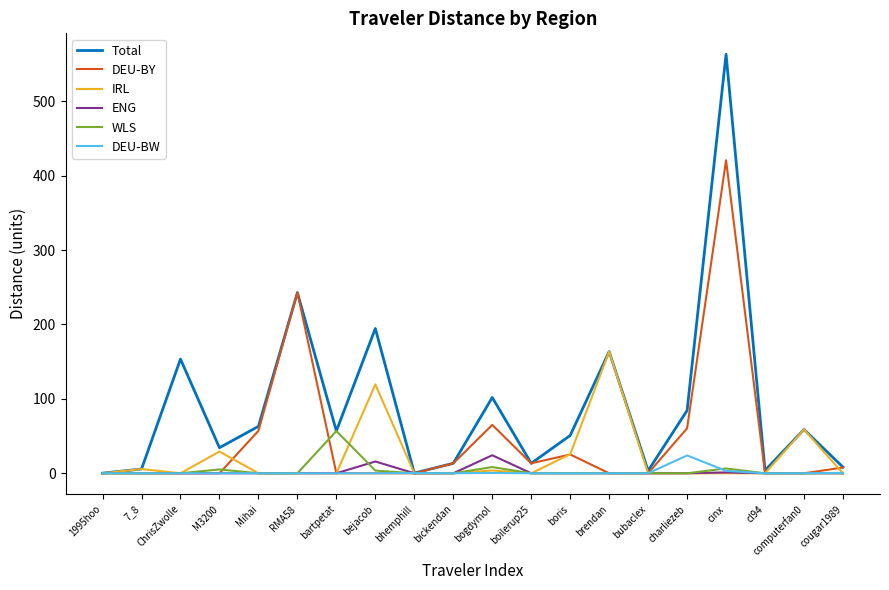

How many distinct data groups are displayed?

6